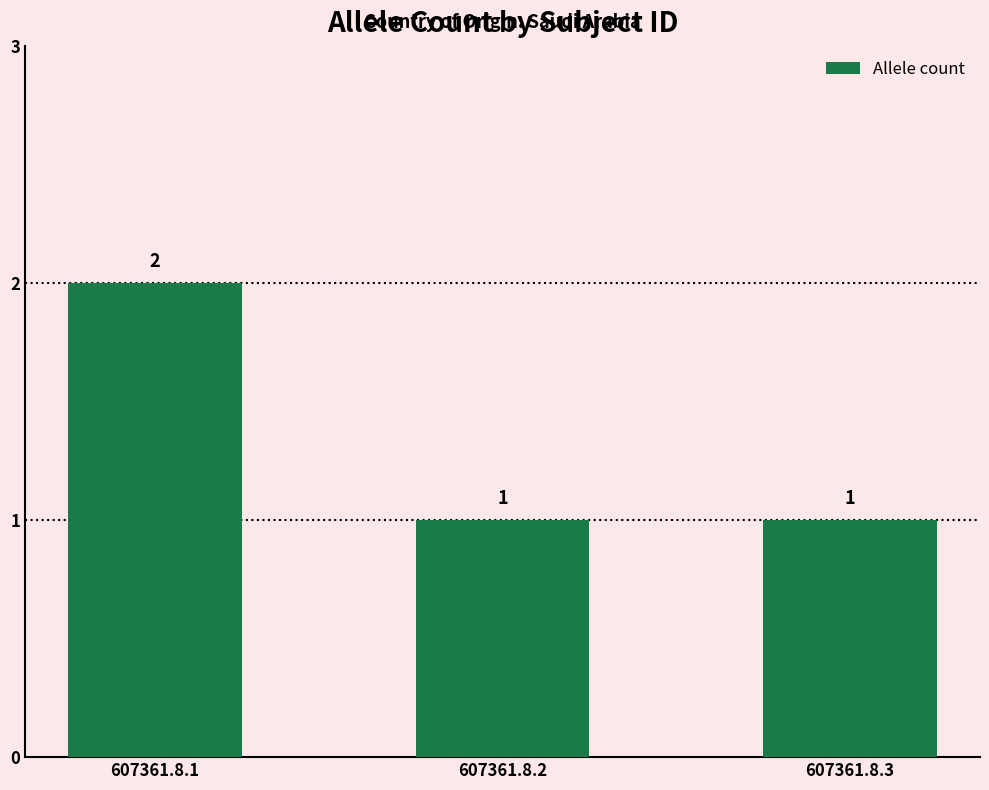

Is it true that the value at 607361.8.3 is 0?

False